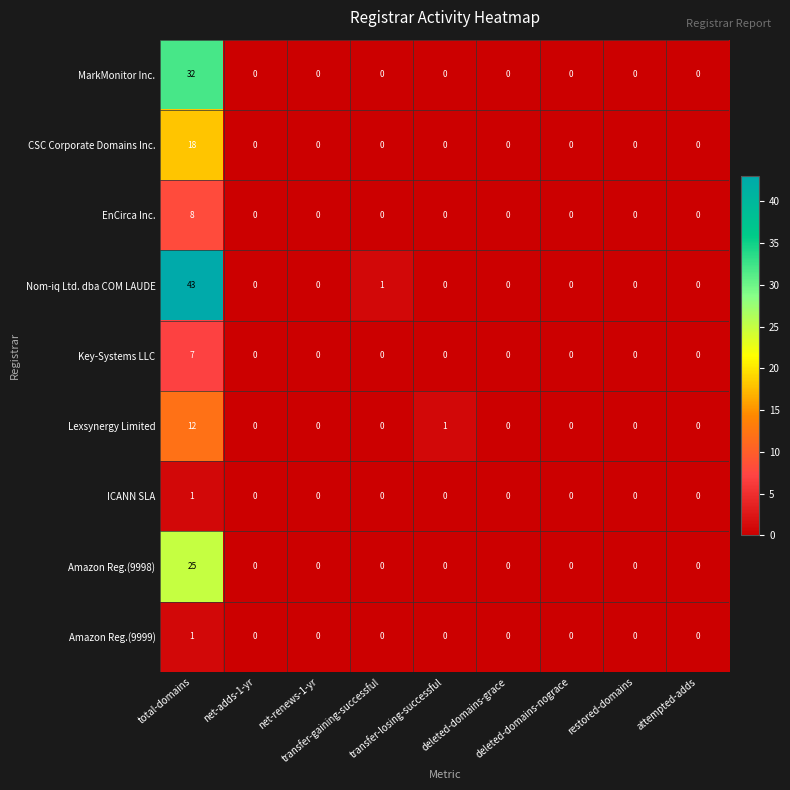

Which series has the widest spread of values?

Nom-iq Ltd. dba COM LAUDE